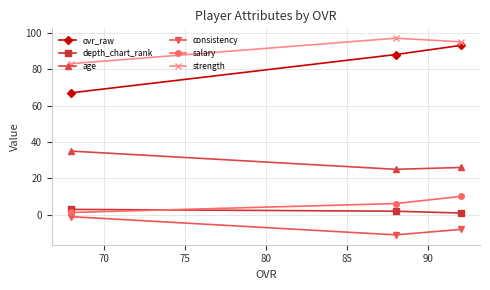

How many data points in depth_chart_rank are less than 2?

1